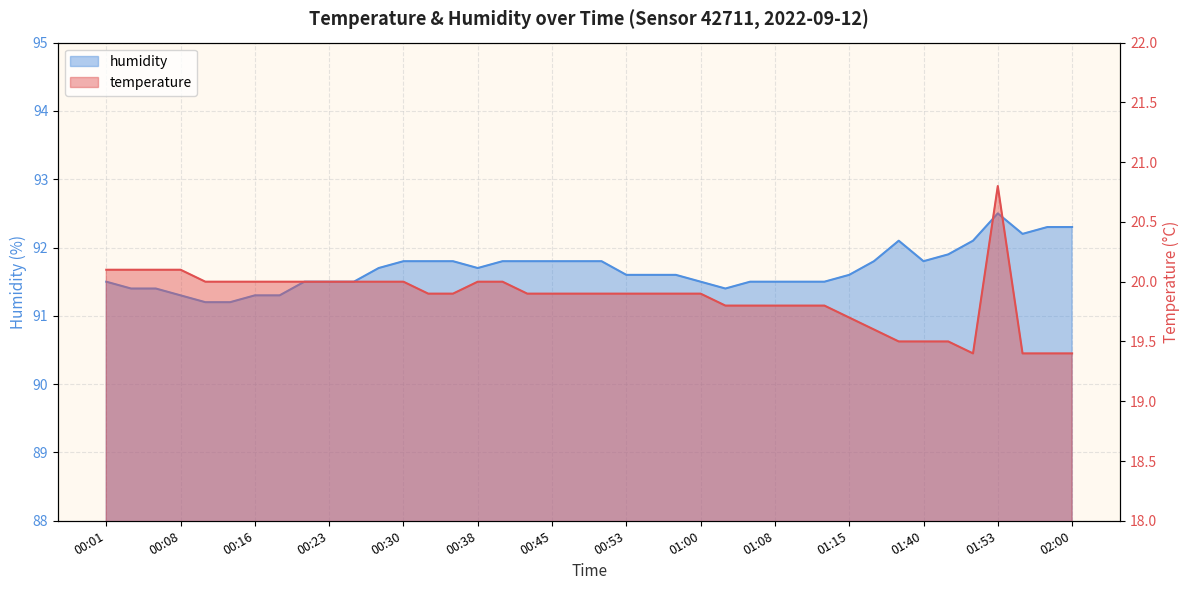

Rank the series by their maximum value, from highest to lowest.

humidity, temperature